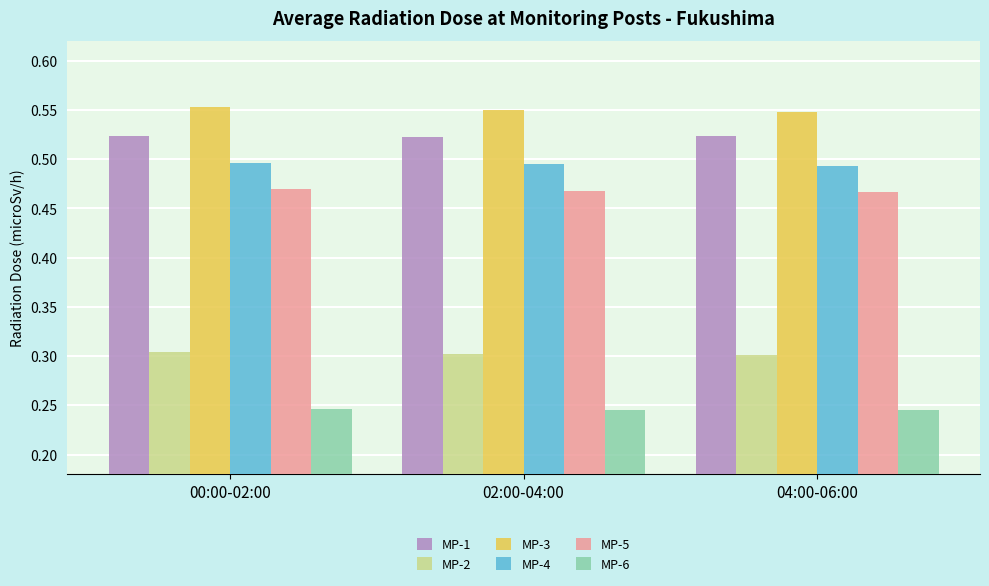

What is the label of the 1st bar from the left?

00:00-02:00